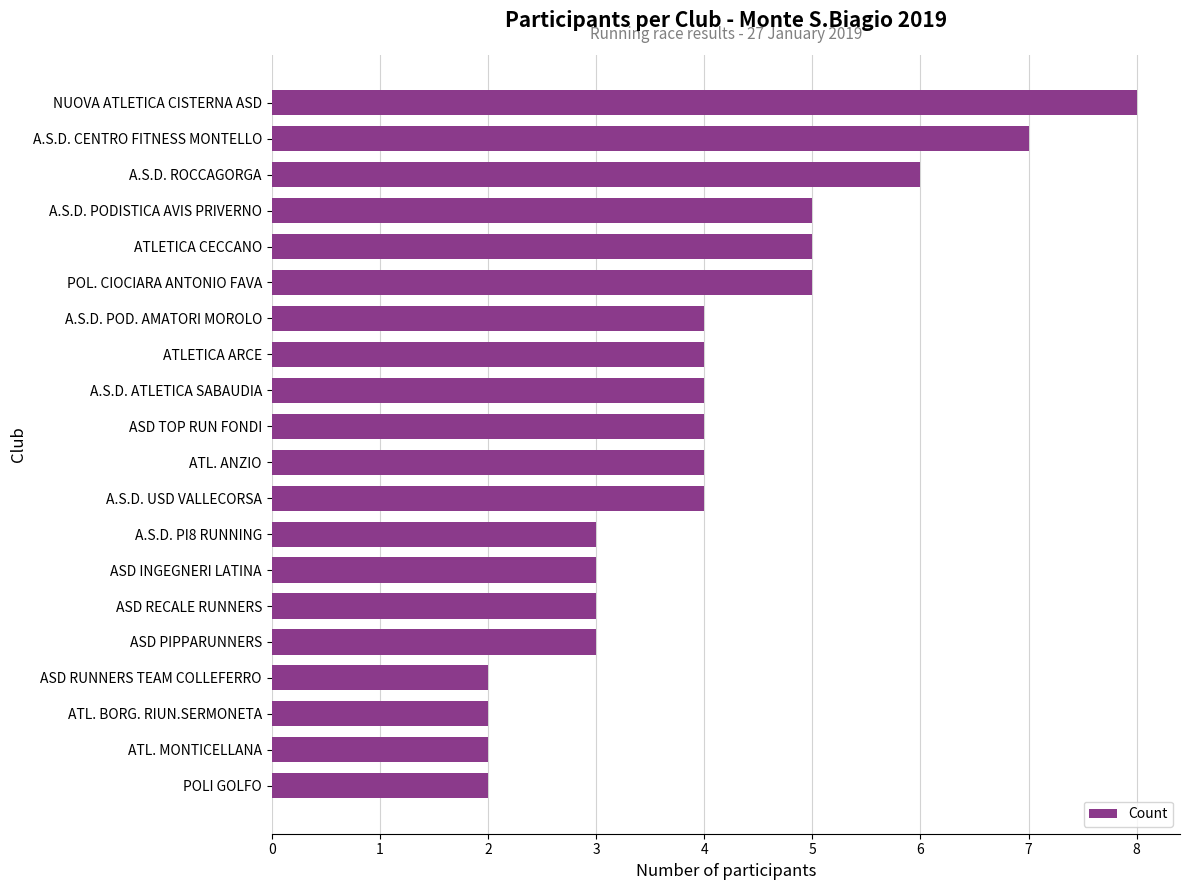

What is the difference between the maximum and minimum values?

6